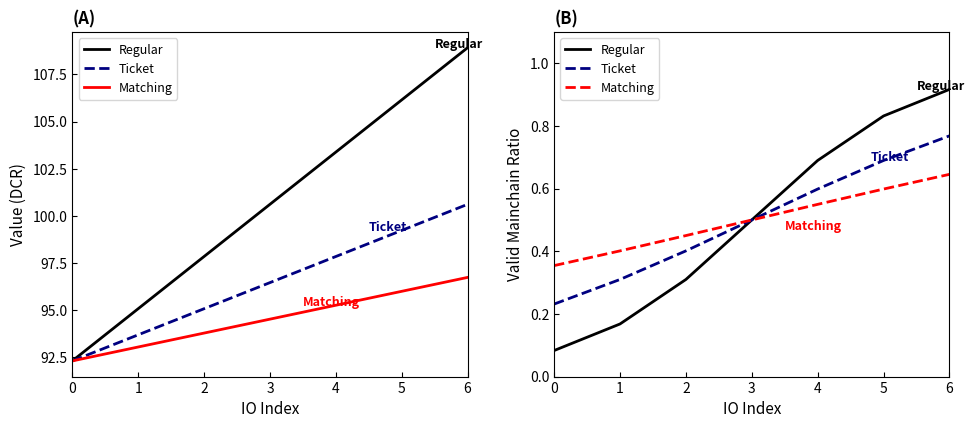

True or false: Ticket and Regular intersect in this chart.

False